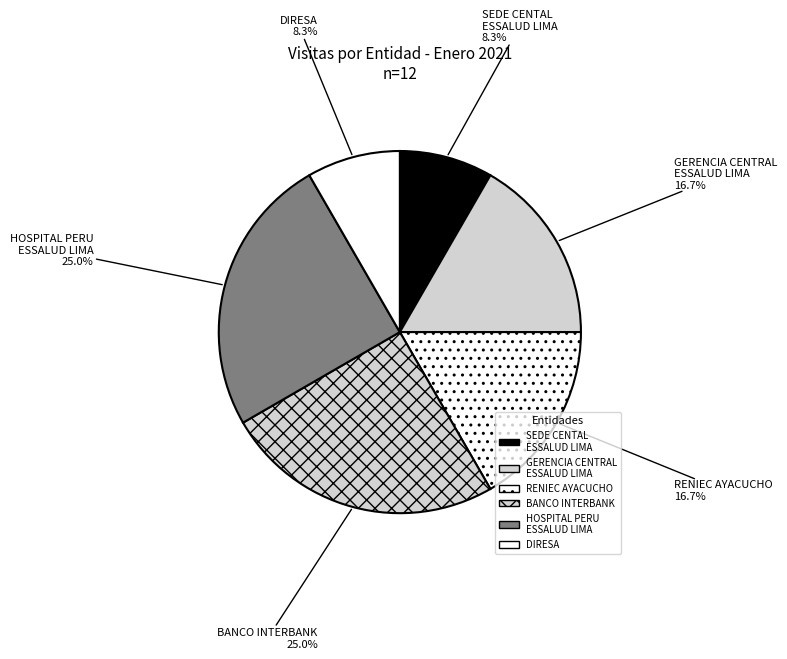

Is RENIEC AYACUCHO the majority of the pie?

No